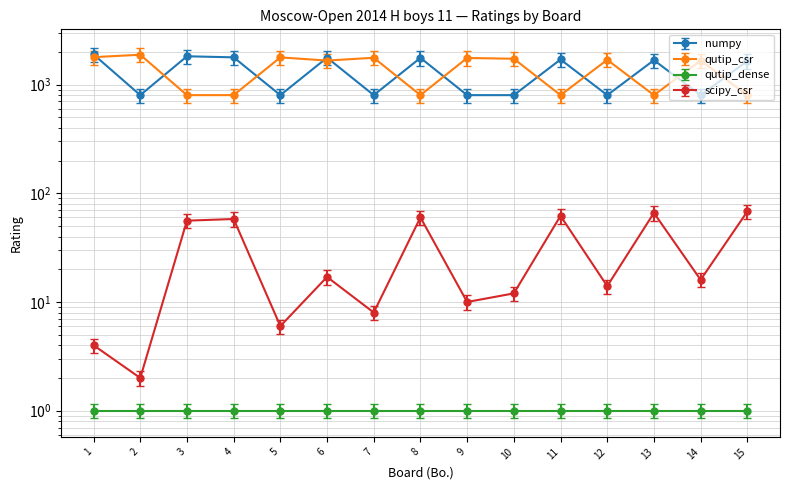

Between 5 and 9, which series saw the biggest shift?

qutip_csr